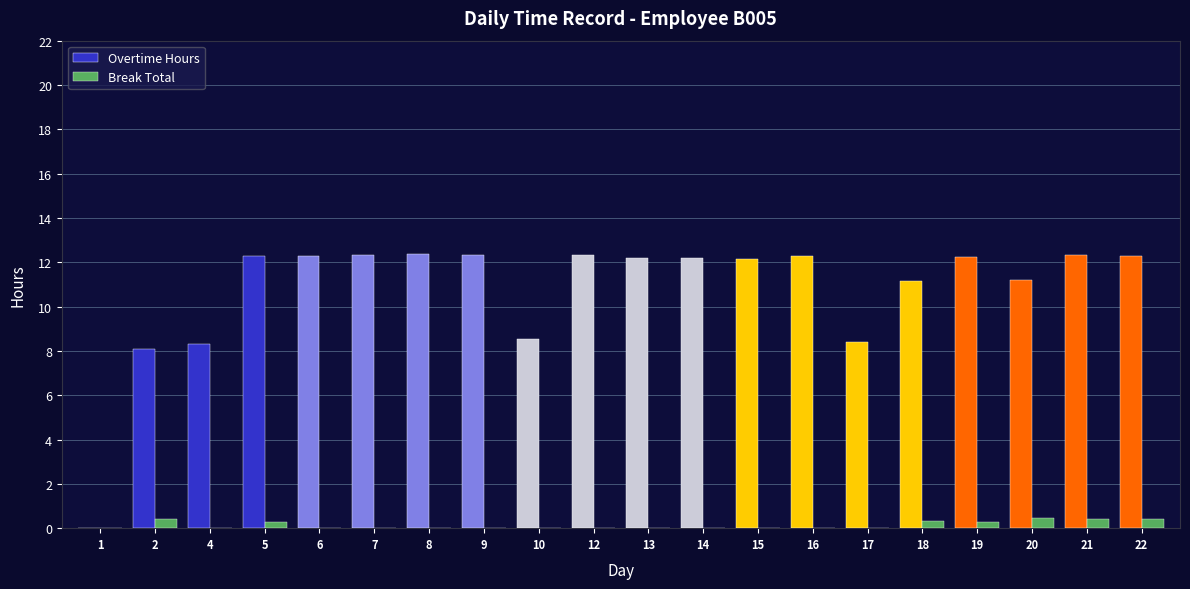

What is the highest value of the Break Total series?

0.5